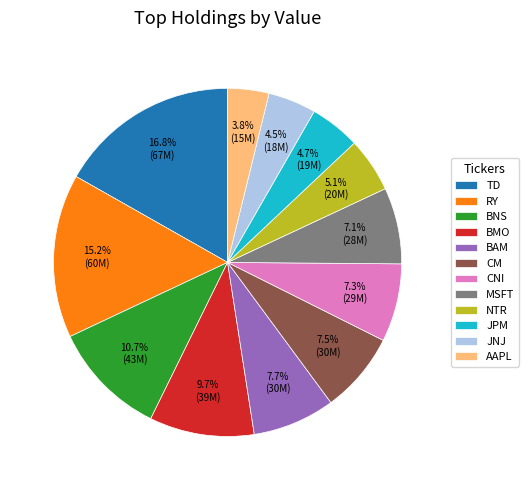

What portion of the pie excludes CM?

92.5%